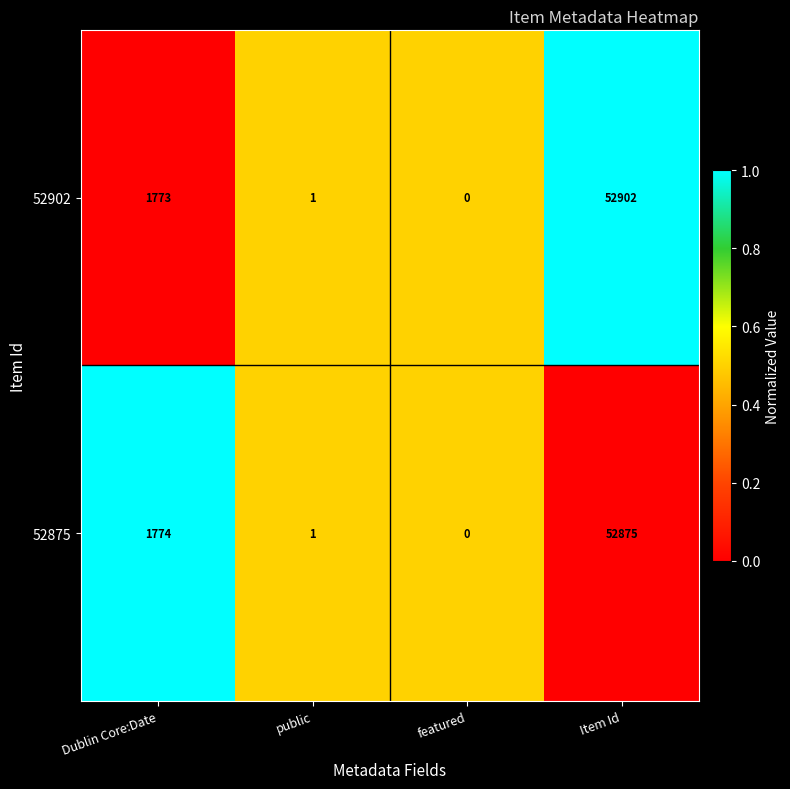

Which category has the highest value across all series?

Item Id